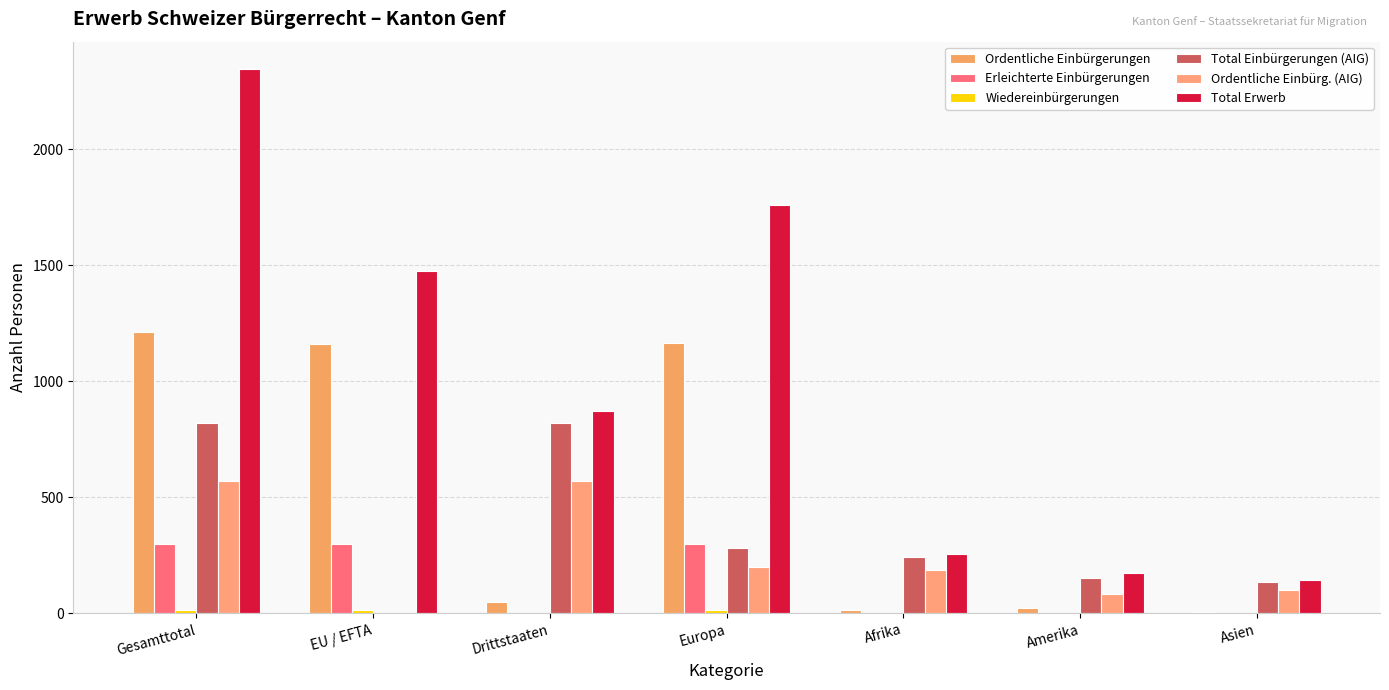

Are the bars horizontal?

No